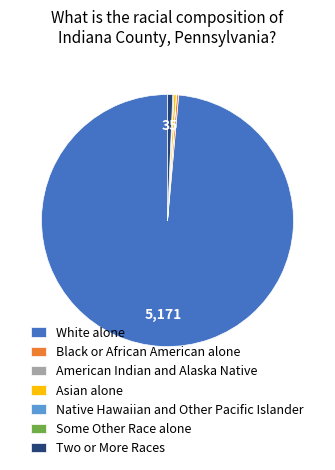

True or false: White alone accounts for 99% of the total.

True